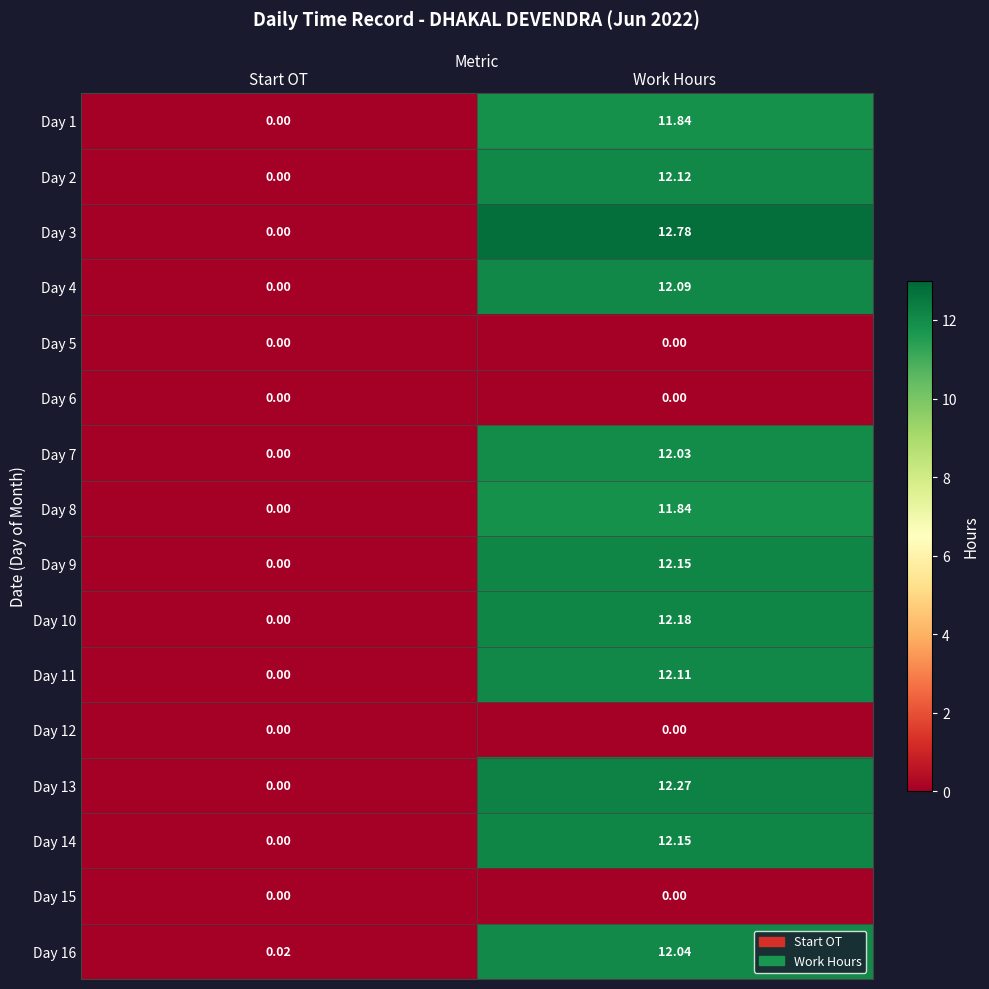

At which category is the sum across all series the highest?

Work Hours